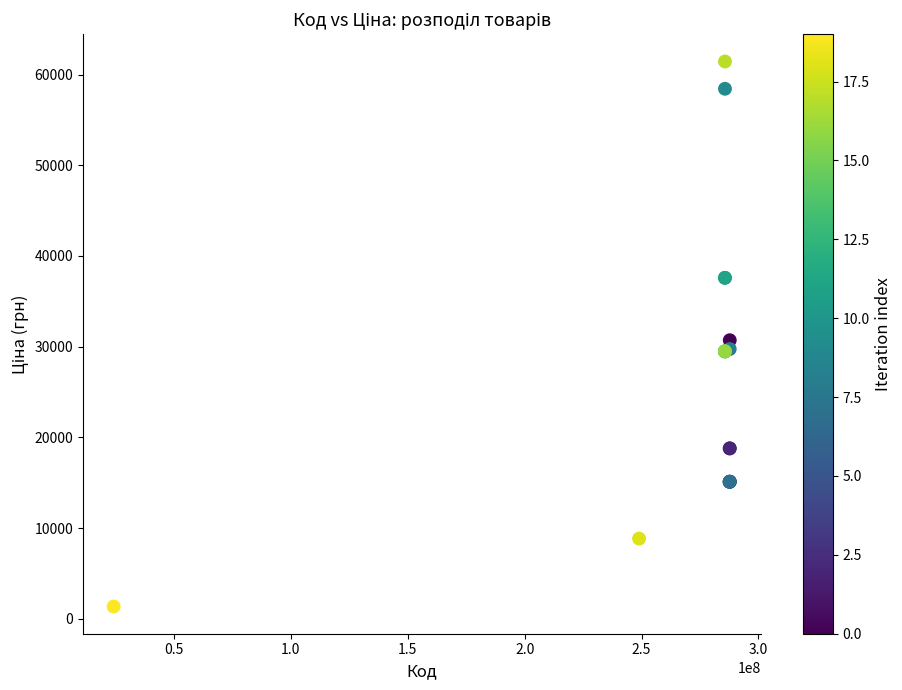

What Y value in the scatter plot is closest to 31404?

30717.1